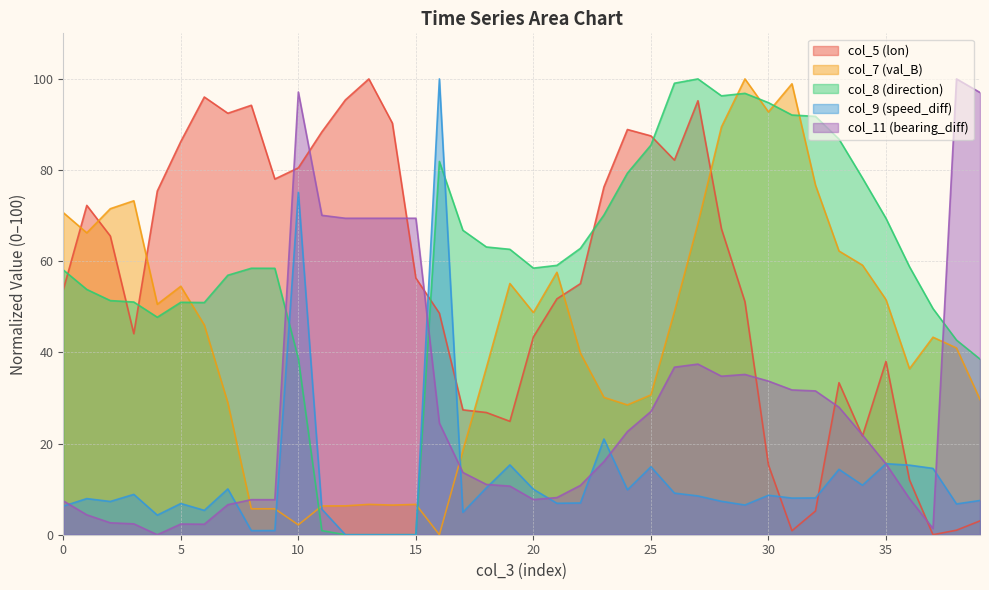

The col_7 series shows 36.4 at 36. True or false?

True